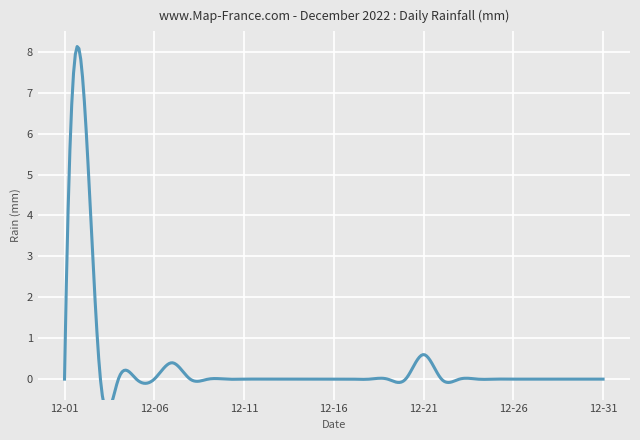

Reading left to right, transcribe all the data shown in this chart.

0.0	7.4	0.0	0.0	0.0	0.0	0.4	0.0	0.0	0.0	0.0	0.0	0.0	0.0	0.0	0.0	0.0	0.0	0.0	0.0	0.6	0.0	0.0	0.0	0.0	0.0	0.0	0.0	0.0	0.0	0.0